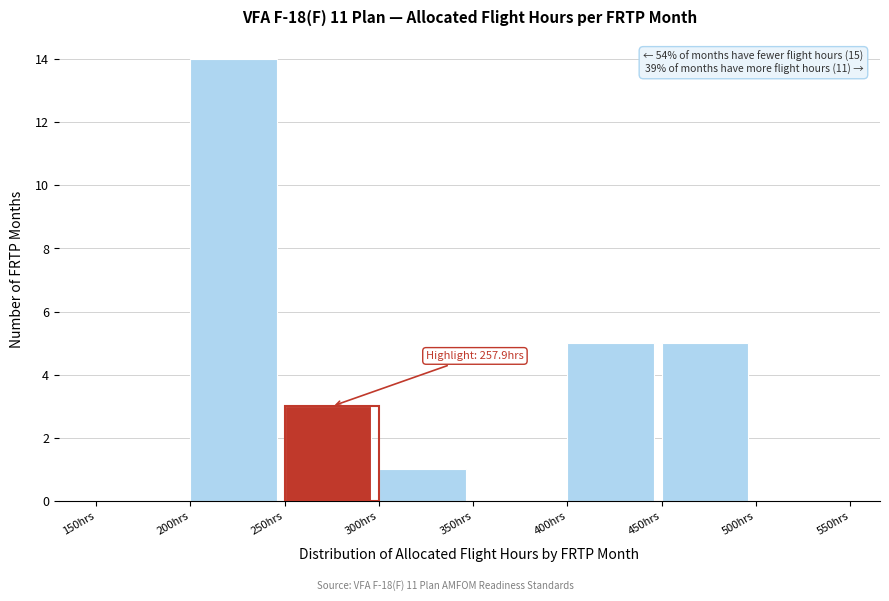

Which range on the x-axis has the tallest bar?

200 to 250